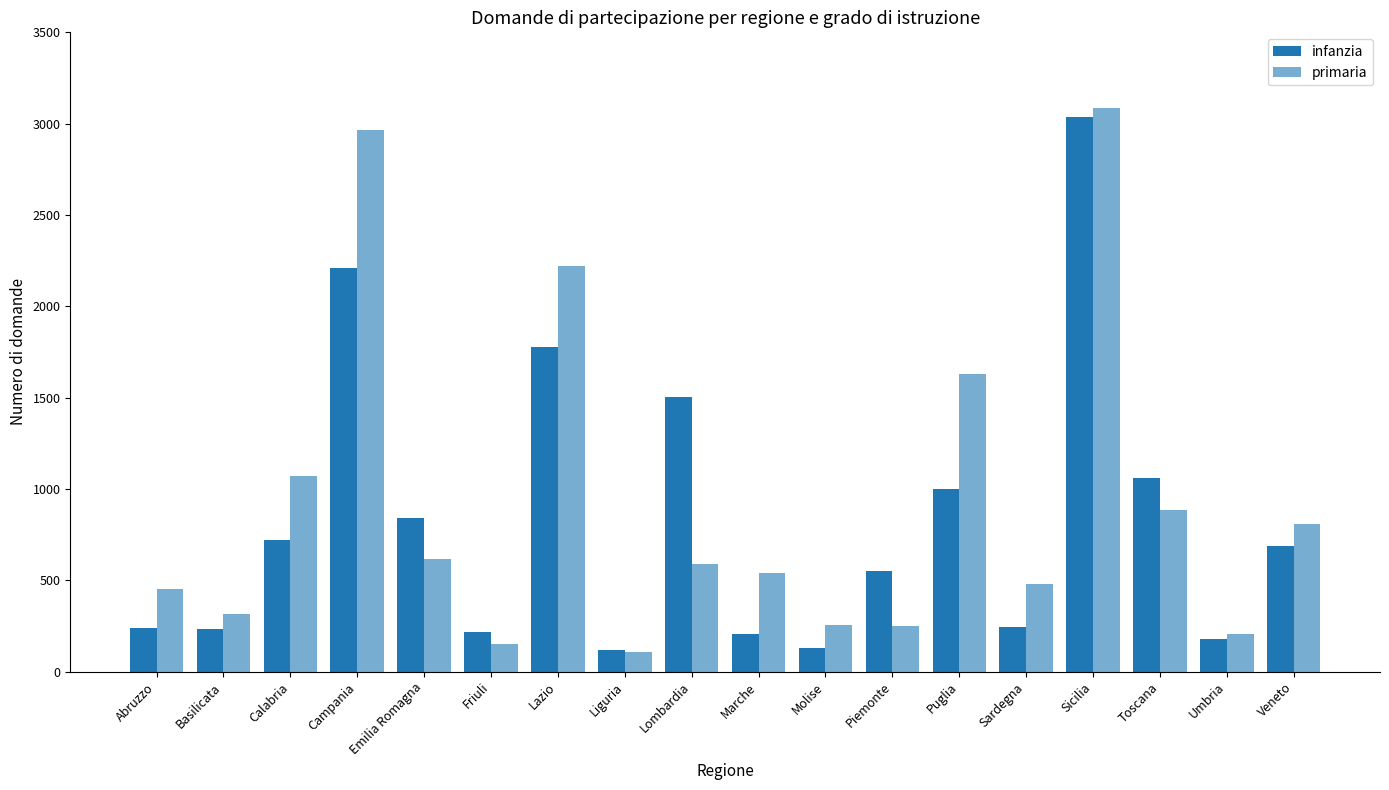

How many categories are shown in the chart?

18